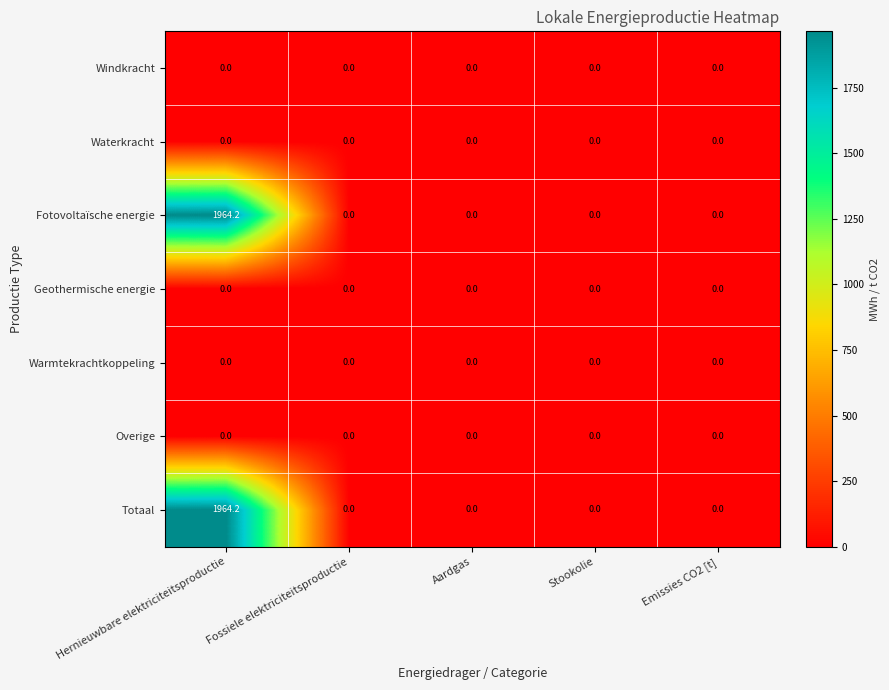

At which category does the chart reach its peak across all series?

Hernieuwbare elektriciteitsproductie